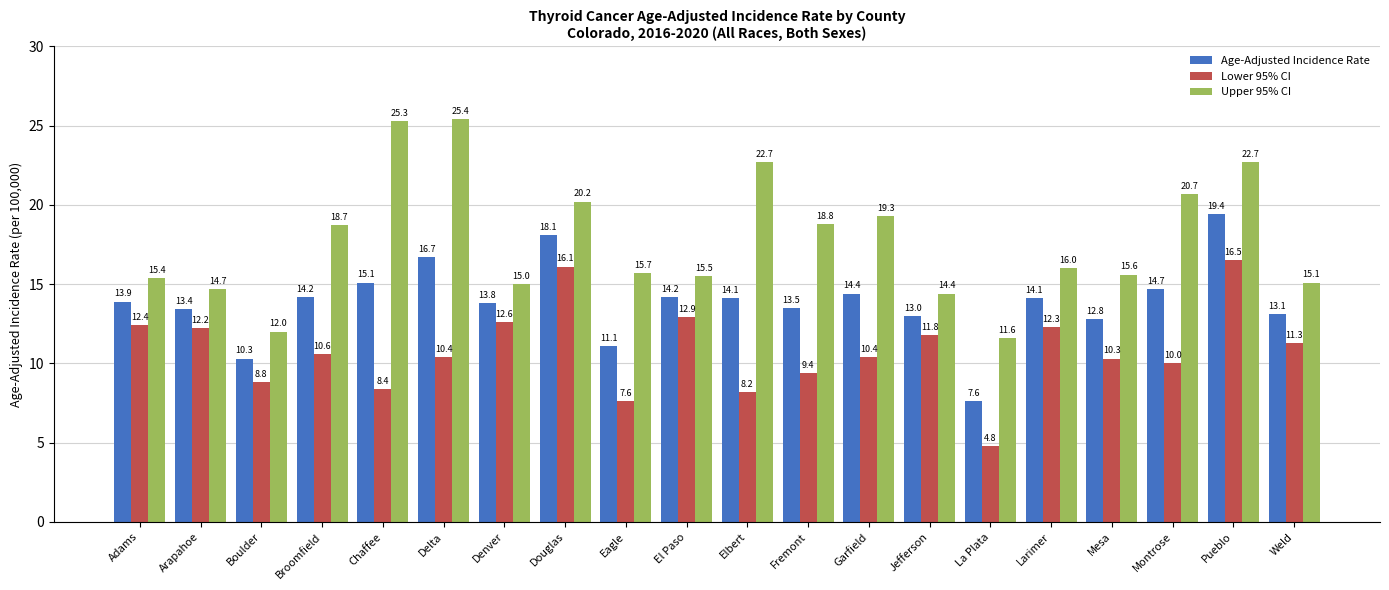

What is the value of the Upper 95% CI bar at the 13th from the left?

19.3